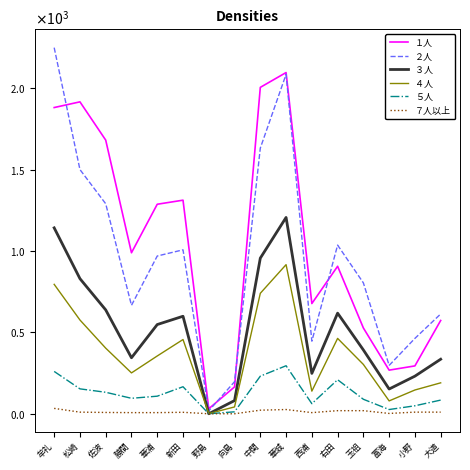

Reading left to right, extract all data points from this chart.

１人: 1881	1916	1681	989	1287	1312	31	165	2005	2096	677	906	527	268	294	573
２人: 2249	1500	1290	666	969	1007	18	197	1632	2085	446	1036	804	297	463	613
３人: 1142	830	638	344	548	599	0	81	956	1206	248	618	392	152	231	335
４人: 795	576	403	251	355	456	1	42	740	916	139	463	303	79	146	190
５人: 260	153	132	95	108	166	0	12	231	295	62	209	89	26	49	84
７人以上: 33	10	8	7	7	9	0	0	22	26	7	19	19	2	10	10